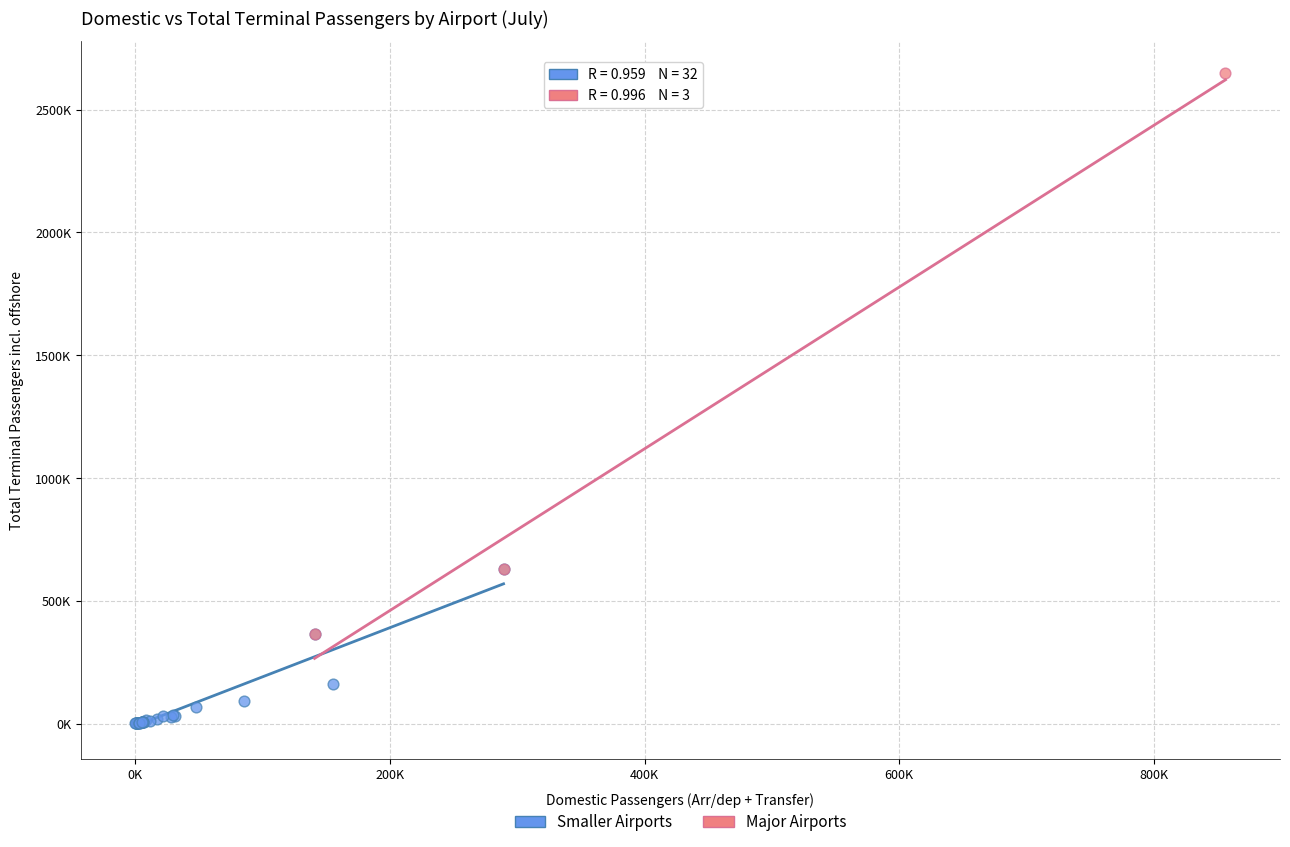

Which series reaches the maximum Y coordinate?

Major Airports